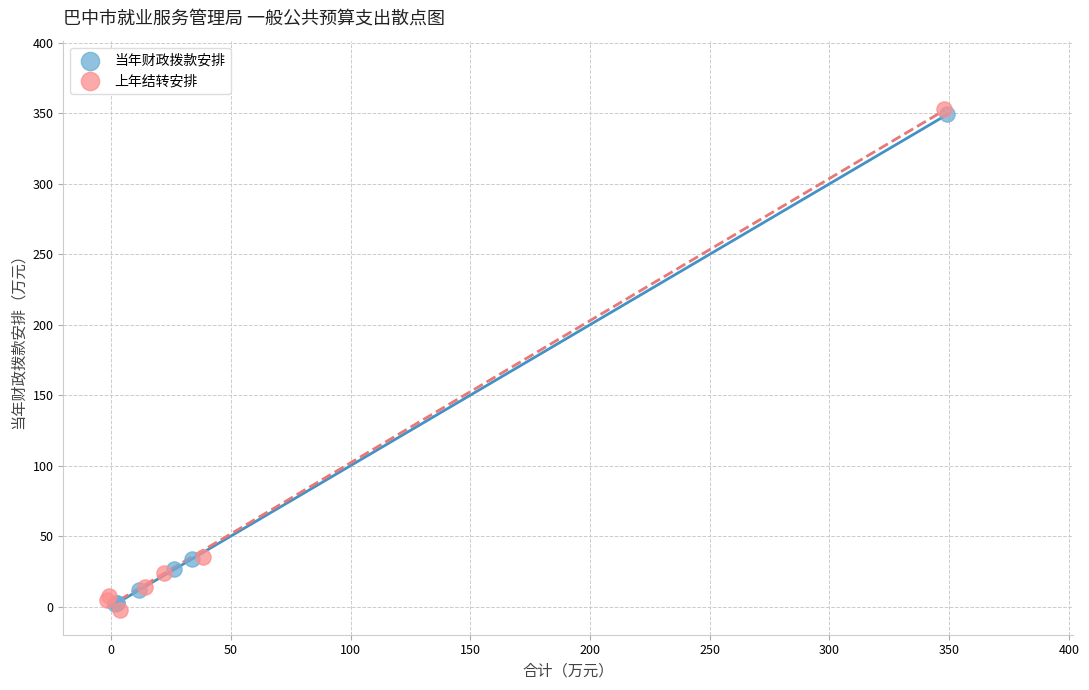

What are all the series names shown in the legend?

当年财政拨款安排, 上年结转安排